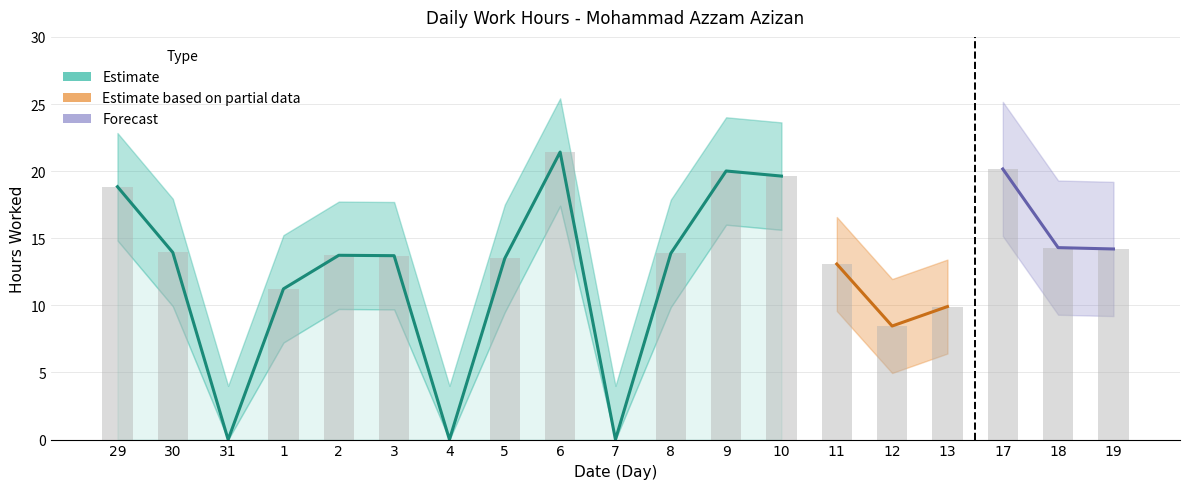

List the labels in order of value, largest first.

6, 17, 9, 10, 29, 18, 19, 30, 8, 2, 3, 5, 11, 1, 13, 12, 31, 4, 7